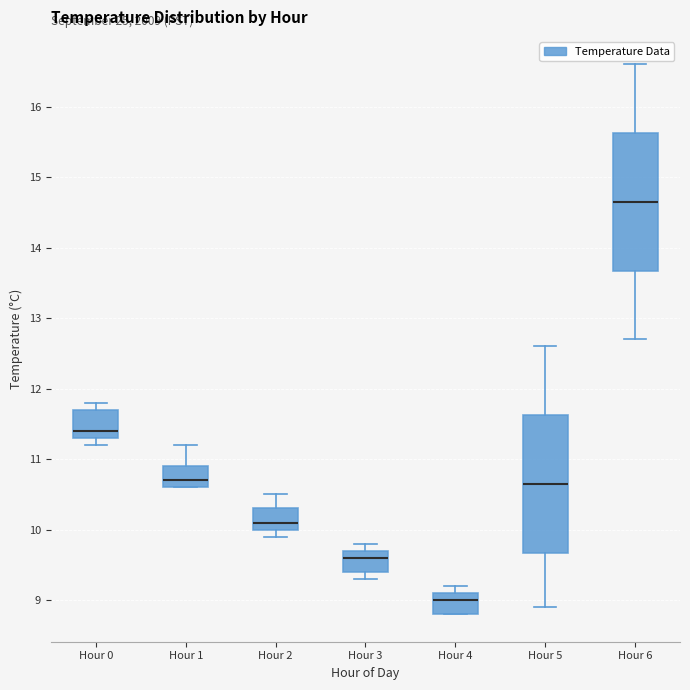

Where is the upper edge of the box for Hour 3 on the y-axis? The values are not printed on the chart, so give them approximately, as read against the axis.

9.7